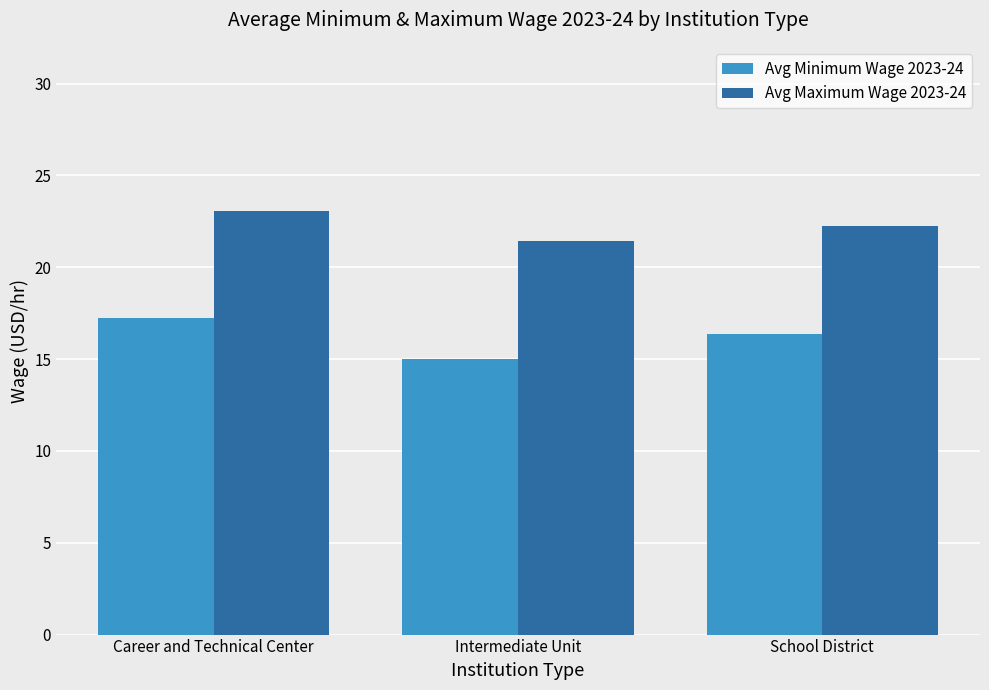

At how many categories does at least one series exceed 15?

3